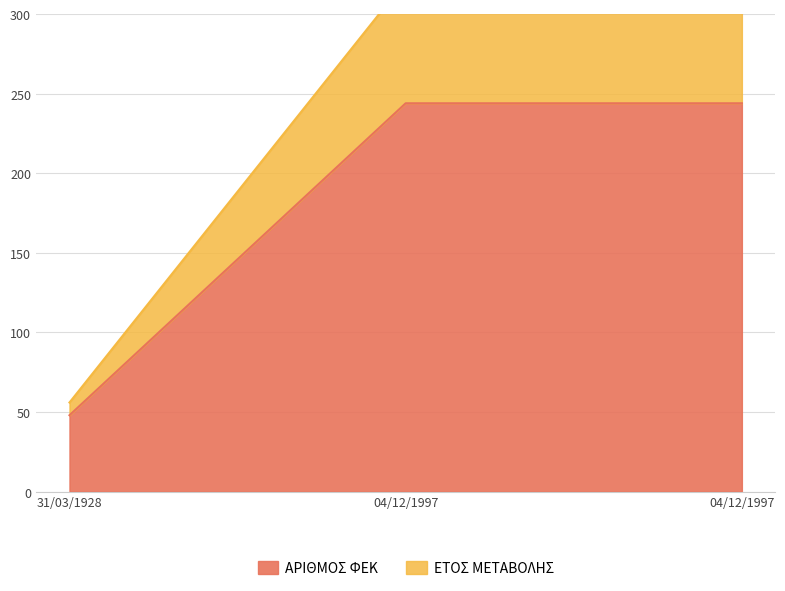

True or false: ΕΤΟΣ ΜΕΤΑΒΟΛΗΣ has a value of 244 at 04/12/1997.

True